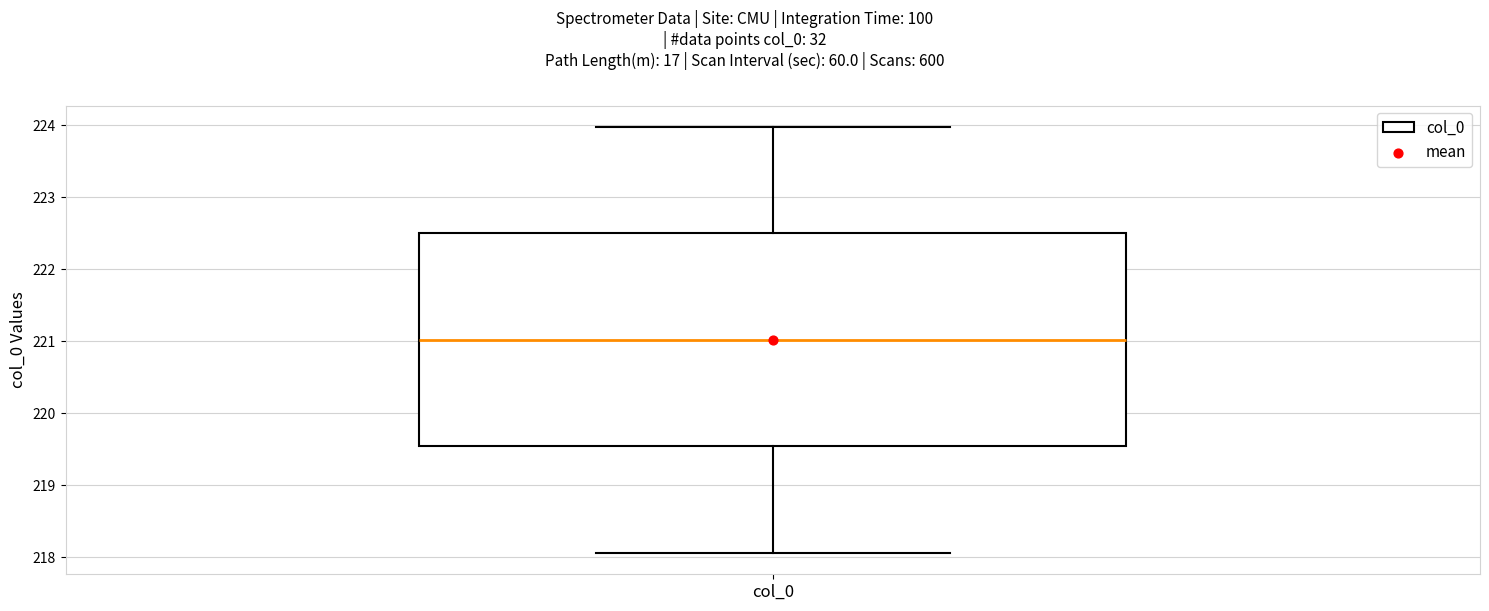

Transcribe this box plot: give where the median line is, the range the box spans, and where the two whiskers end, as read against the y-axis. The values are not printed on the chart, so give them approximately, as read against the axis.

median 221.0, box 219.5 to 222.5, whiskers 218.1 to 224.0